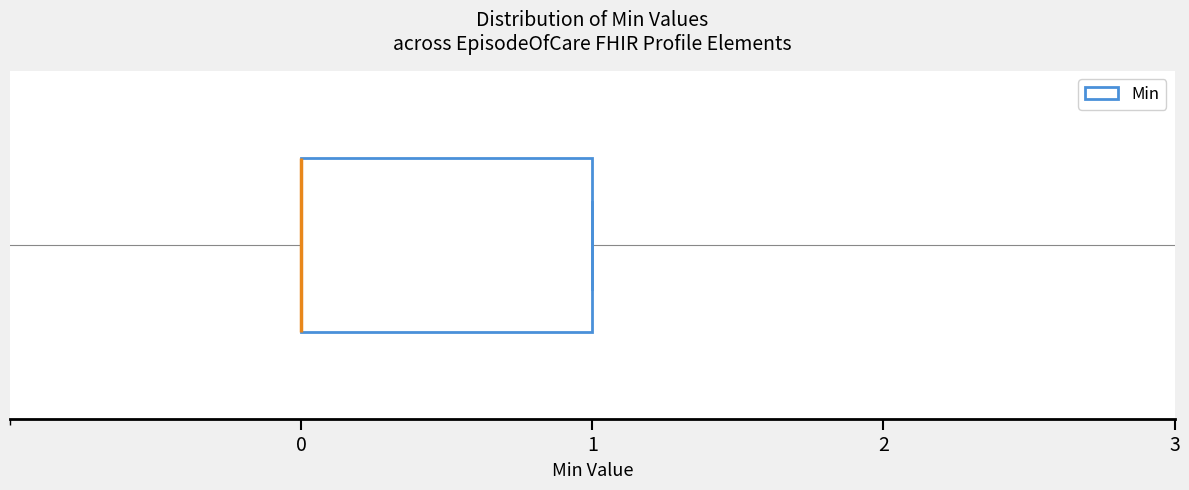

Where is the left edge of the box on the x-axis? The values are not printed on the chart, so give them approximately, as read against the axis.

0